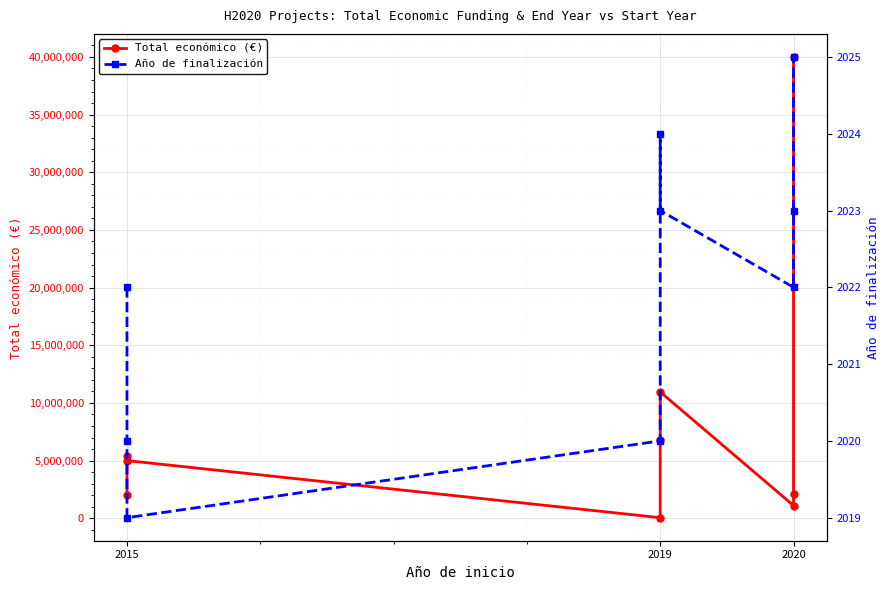

What are all the series names shown in the legend?

Total económico (€), Año de finalización